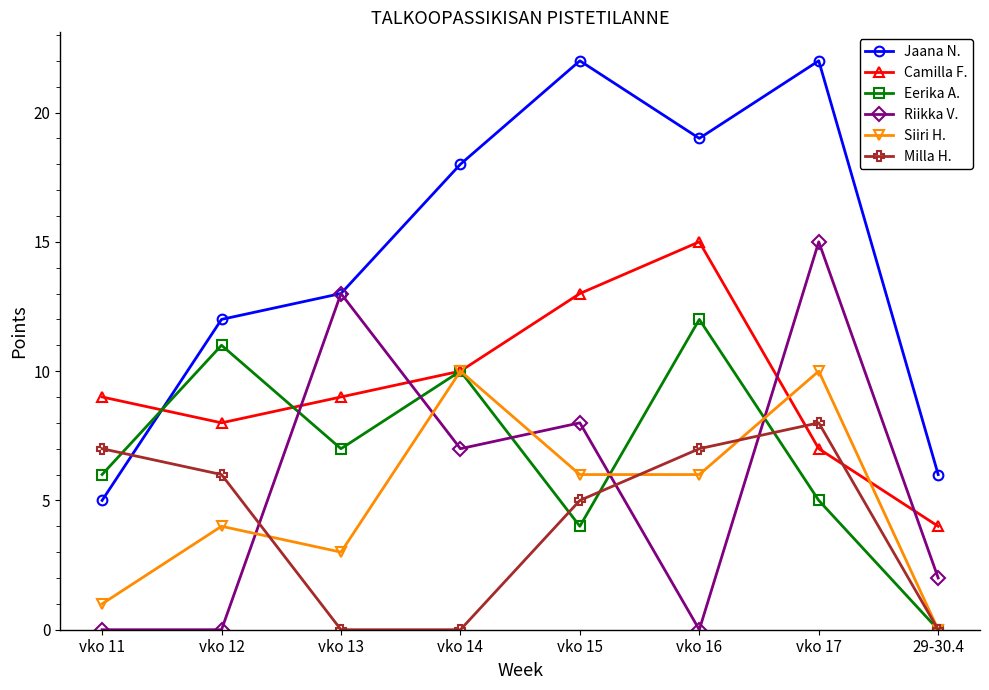

Reading right to left, extract all data points from this chart.

Jaana N.: 29-30.4=6	vko 17=22	vko 16=19	vko 15=22	vko 14=18	vko 13=13	vko 12=12	vko 11=5
Camilla F.: 29-30.4=4	vko 17=7	vko 16=15	vko 15=13	vko 14=10	vko 13=9	vko 12=8	vko 11=9
Eerika A.: 29-30.4=0	vko 17=5	vko 16=12	vko 15=4	vko 14=10	vko 13=7	vko 12=11	vko 11=6
Riikka V.: 29-30.4=2	vko 17=15	vko 16=0	vko 15=8	vko 14=7	vko 13=13	vko 12=0	vko 11=0
Siiri H.: 29-30.4=0	vko 17=10	vko 16=6	vko 15=6	vko 14=10	vko 13=3	vko 12=4	vko 11=1
Milla H.: 29-30.4=0	vko 17=8	vko 16=7	vko 15=5	vko 14=0	vko 13=0	vko 12=6	vko 11=7